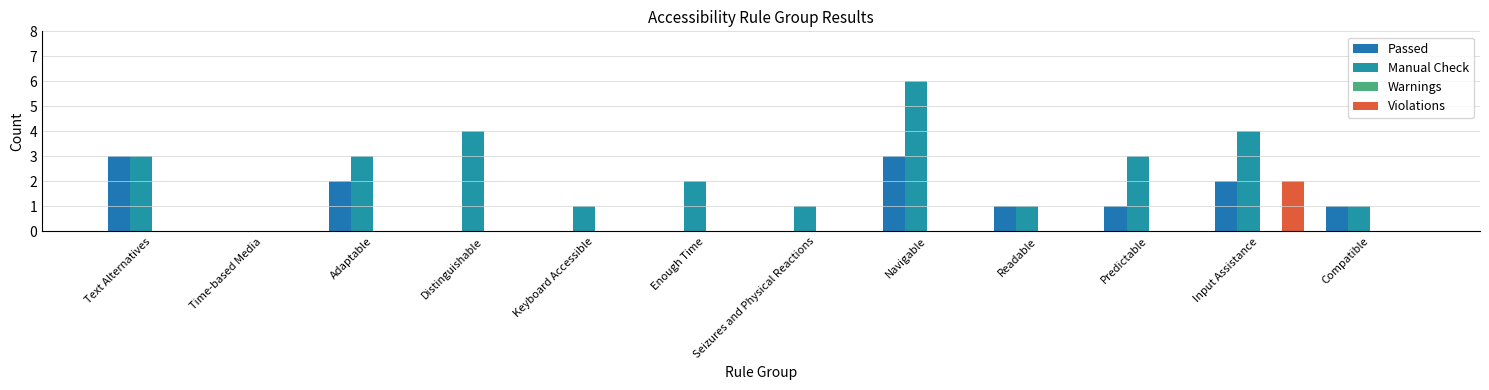

Are the bars horizontal?

No